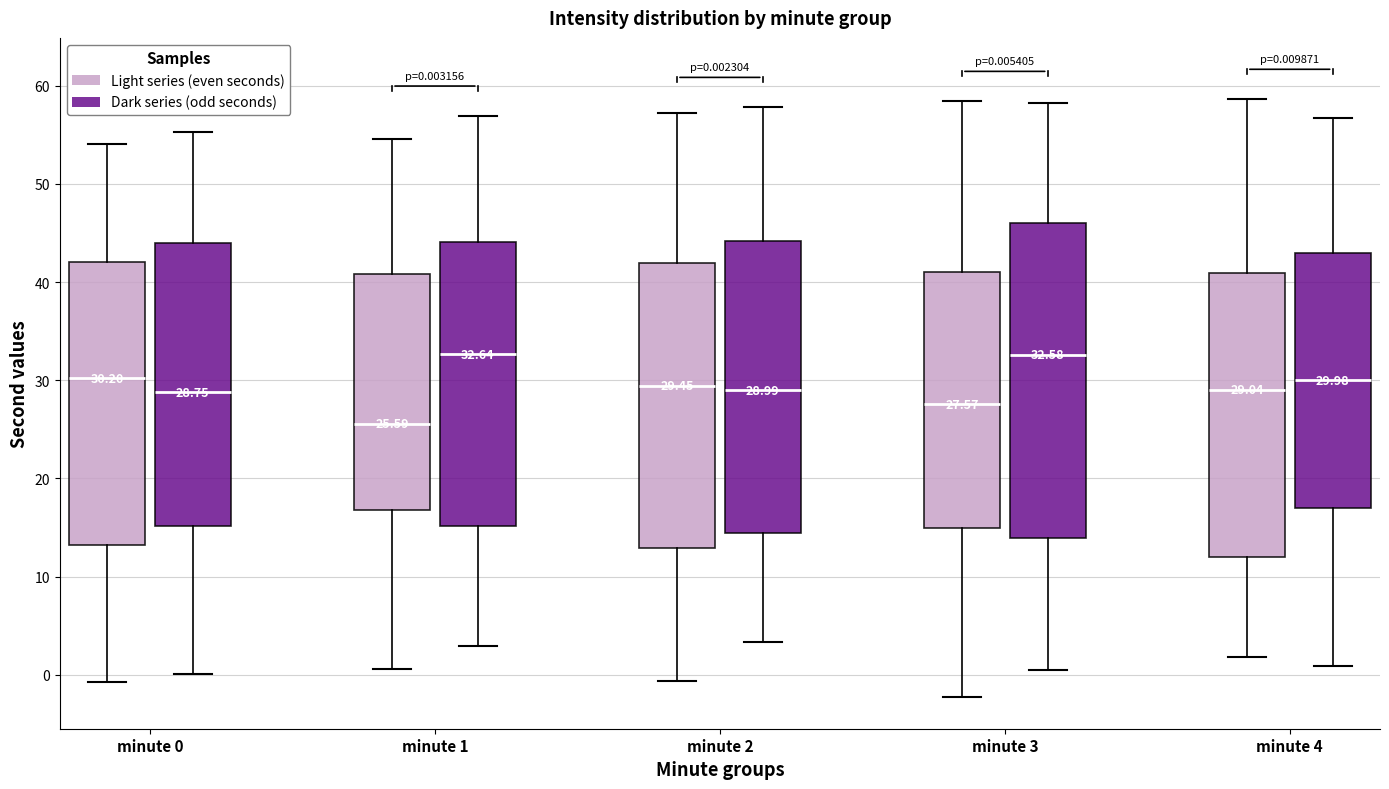

Which box is the tallest, from its lower edge to its upper edge?

minute 3 (Dark series (odd seconds))